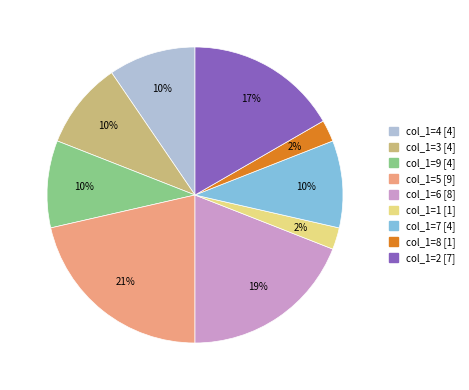

To the nearest percent, what is the difference between the largest and smallest slice percentages?

19%